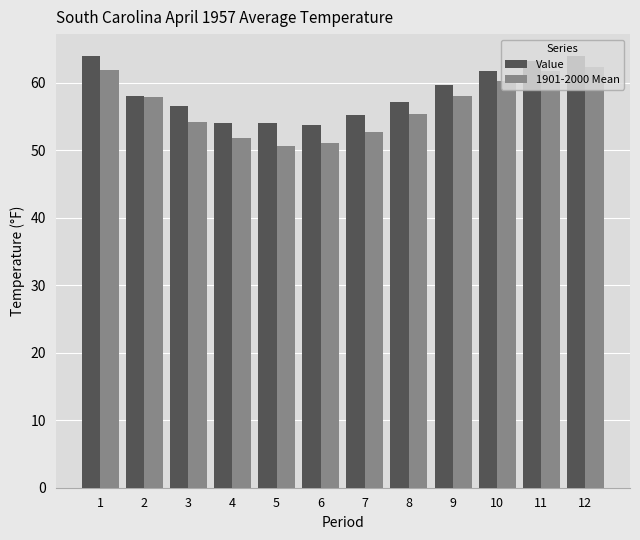

The Value series shows 113.9 at 1. True or false?

False